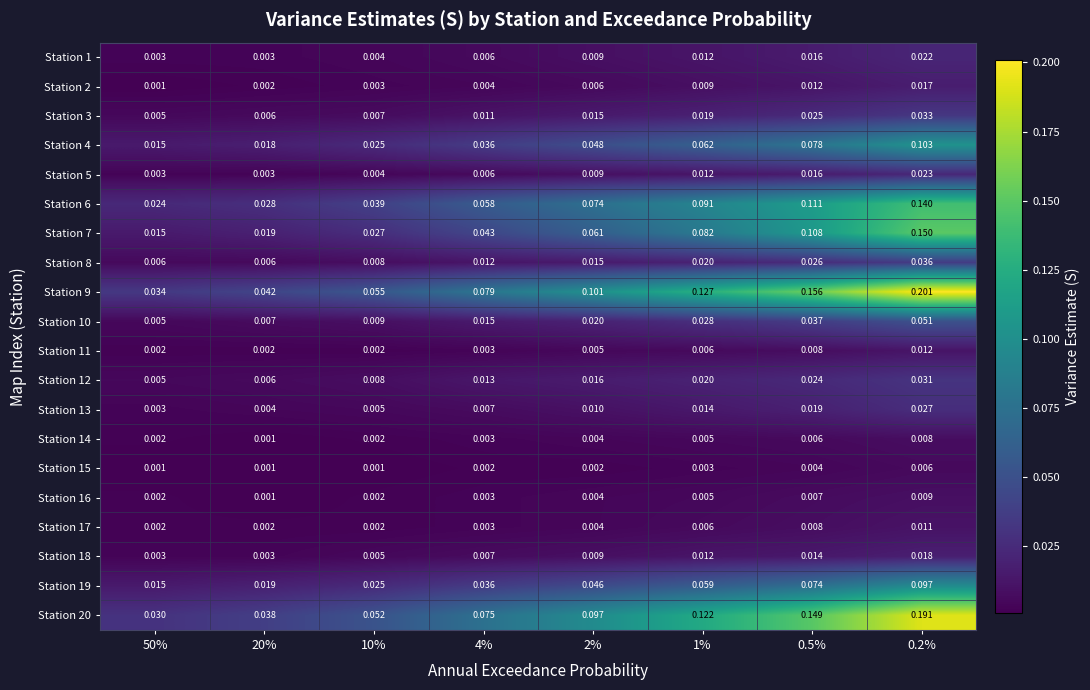

Between 10% and 0.5%, which series saw the biggest shift?

Station 9